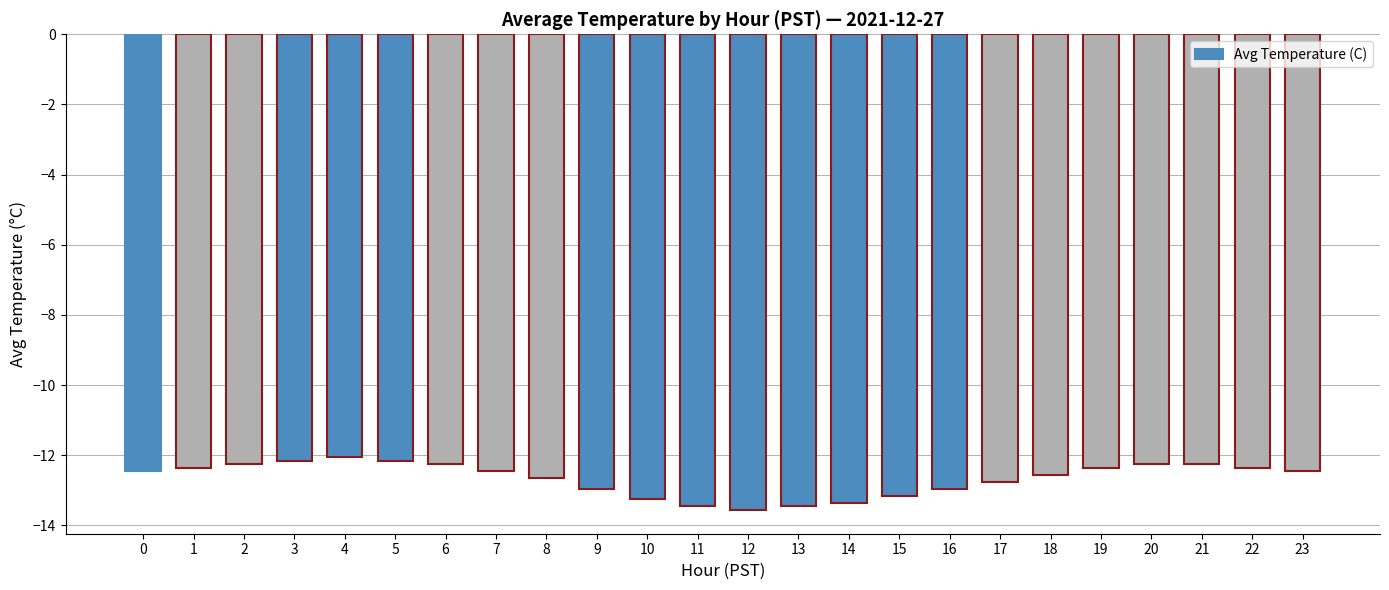

What is the difference between the maximum and minimum values?

1.5